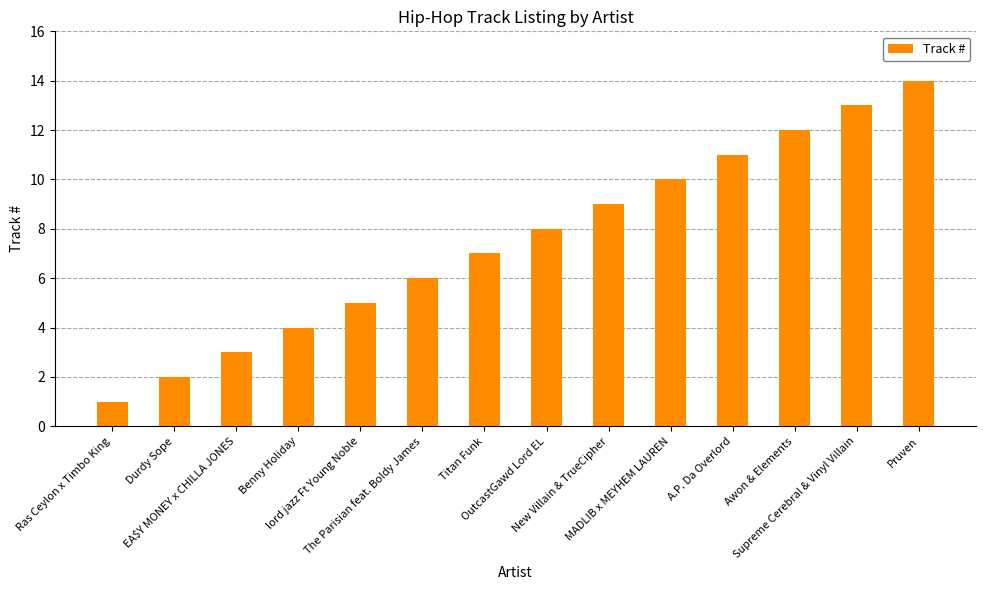

The value at Durdy Sope is 1. True or false?

False